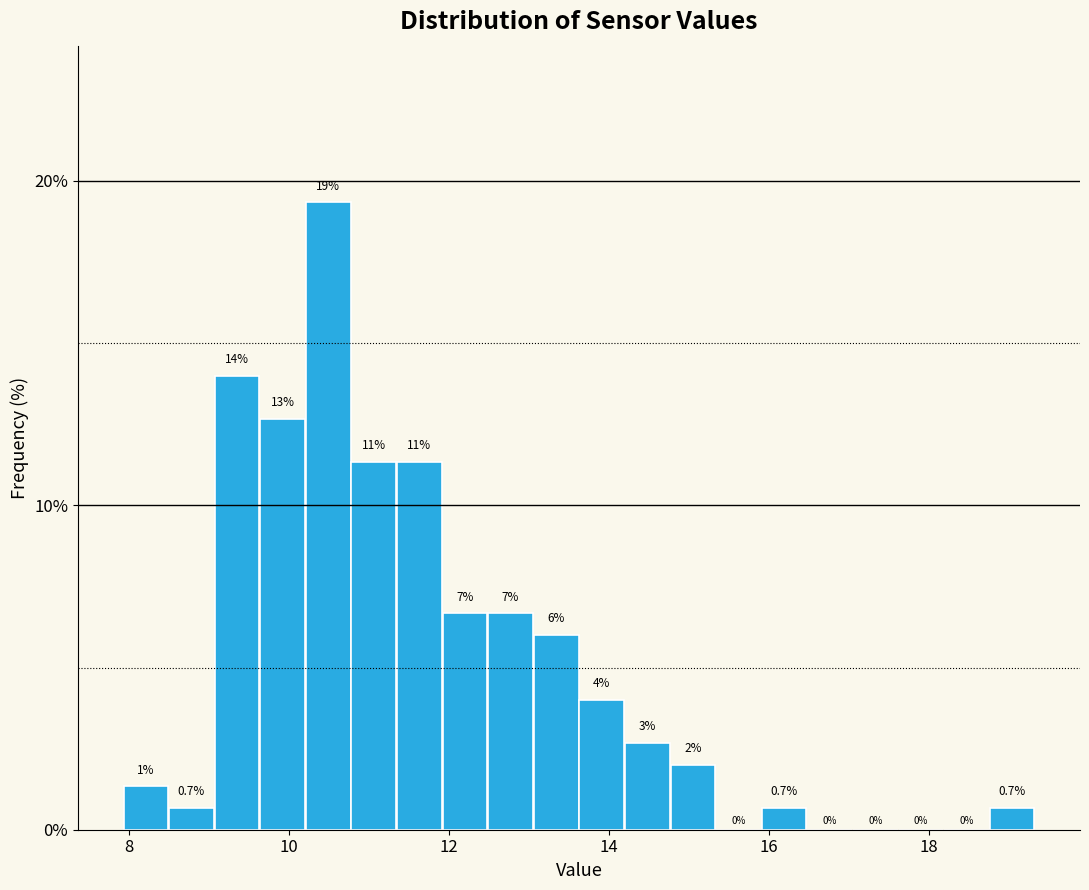

Around what value on the x-axis is the tallest bar? Give the approximate position of its centre, as read against the axis.

10.4